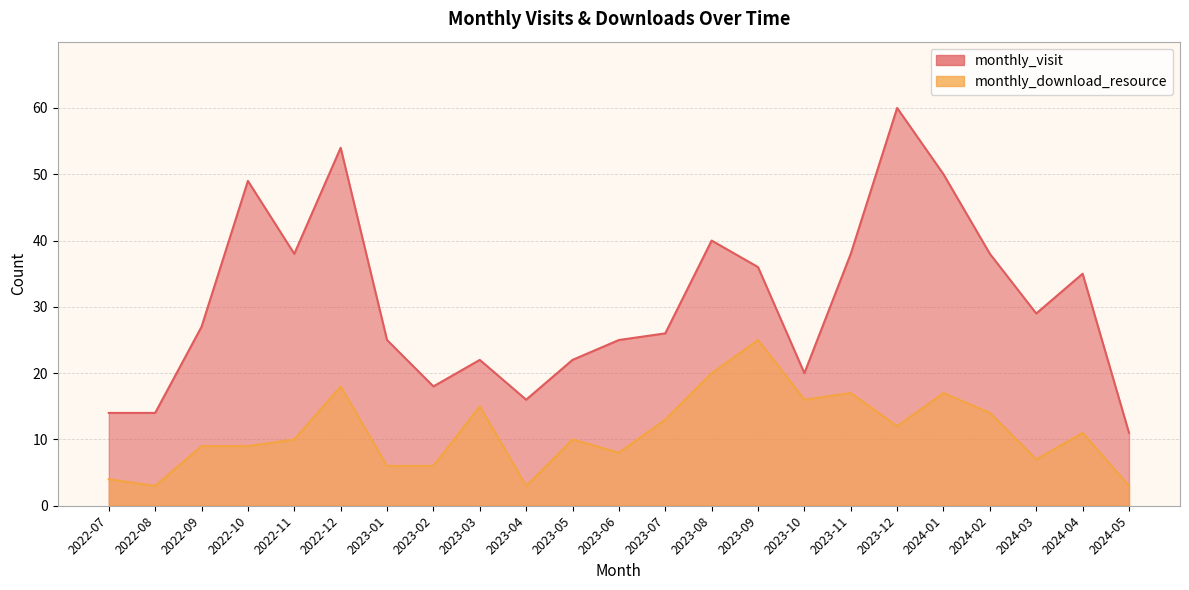

What is the spread (max minus min) of values at 2023-05?

12